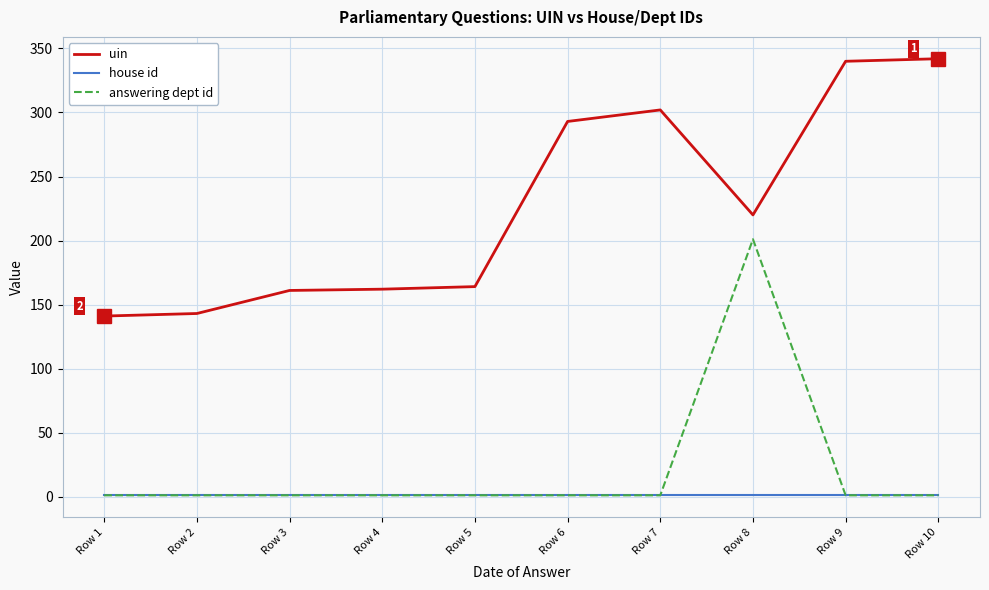

The value of uin at Row 5 is 164. True or false?

True